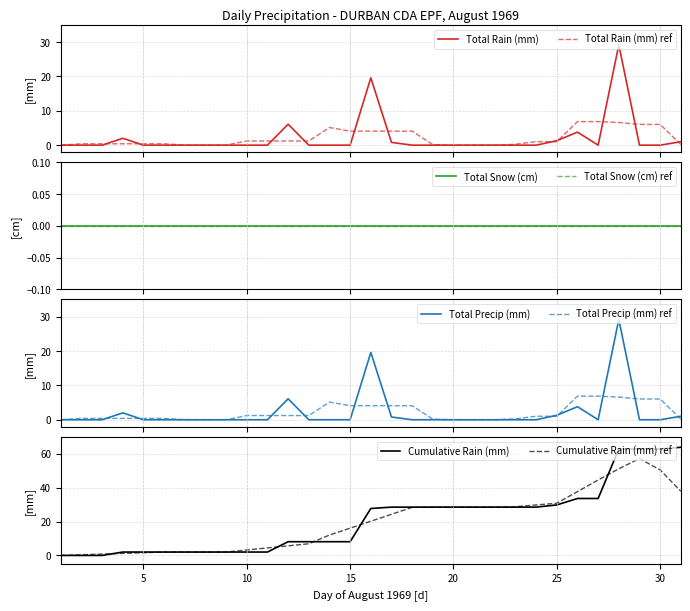

What is the value of the Total Precip (mm) point at the 17th from the left?

0.8